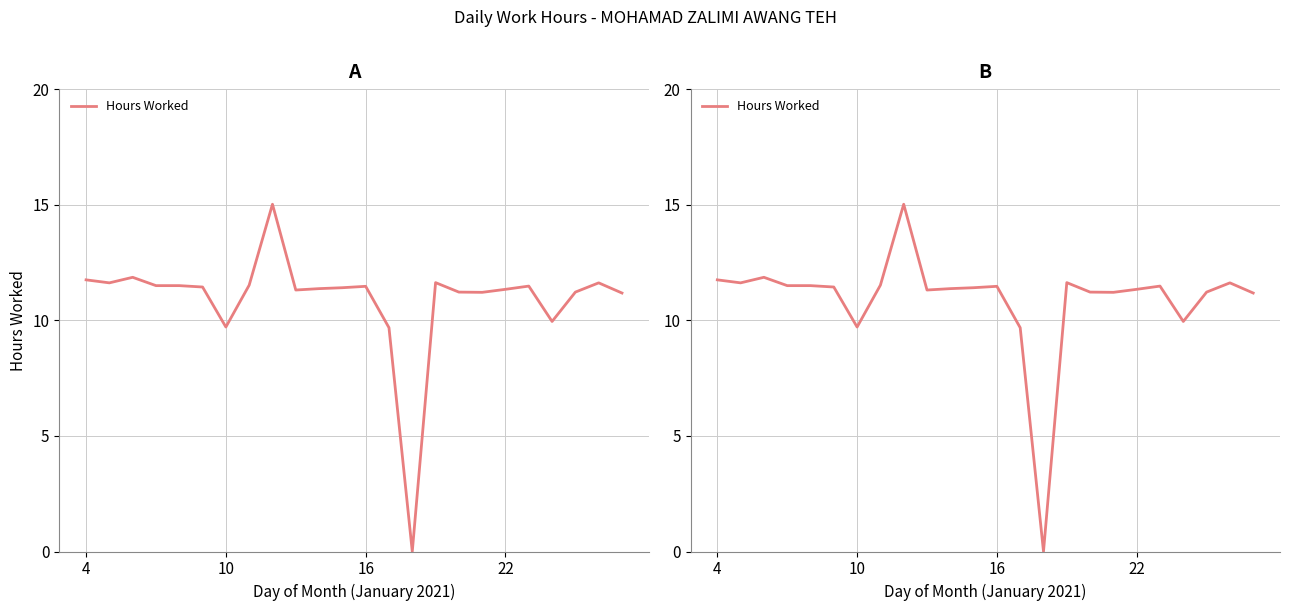

The chart shows a value of 5.3 at 9. True or false?

False